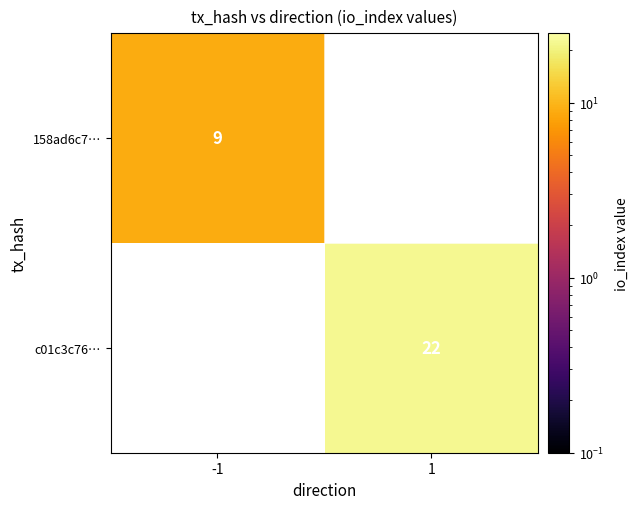

What is the maximum value shown in the chart?

22.0